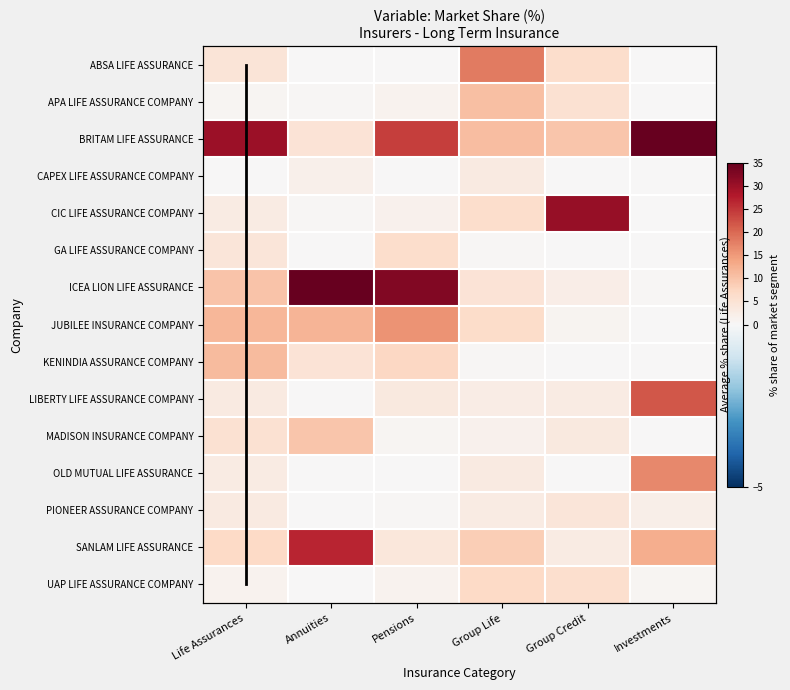

What is the average value of the APA LIFE ASSURANCE COMPANY series?

3.0